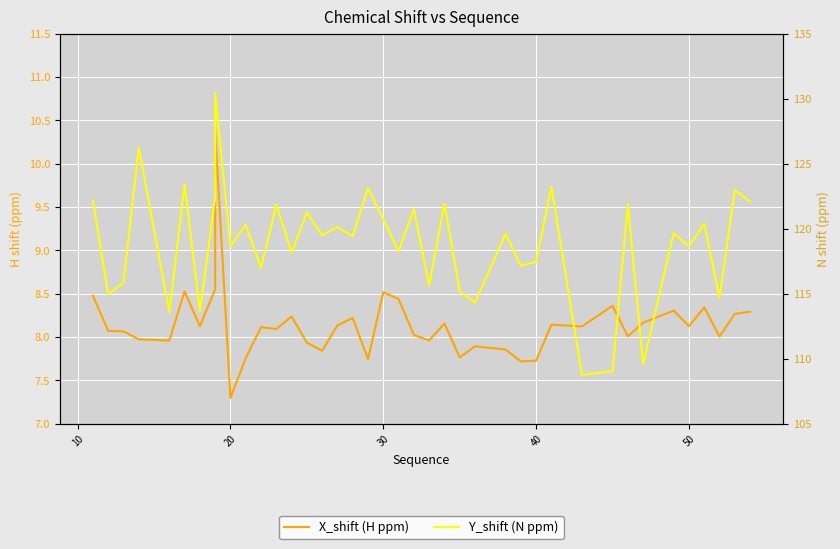

Which series has the largest total across all categories?

Y_shift (N ppm)